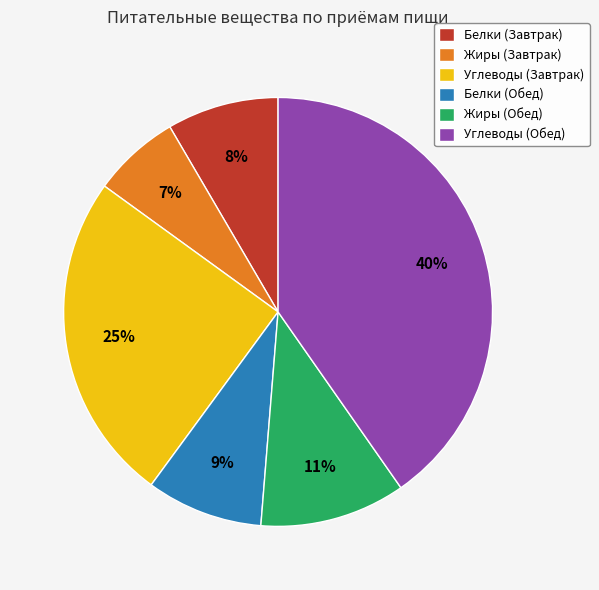

Is Белки (Обед) the majority of the pie?

No